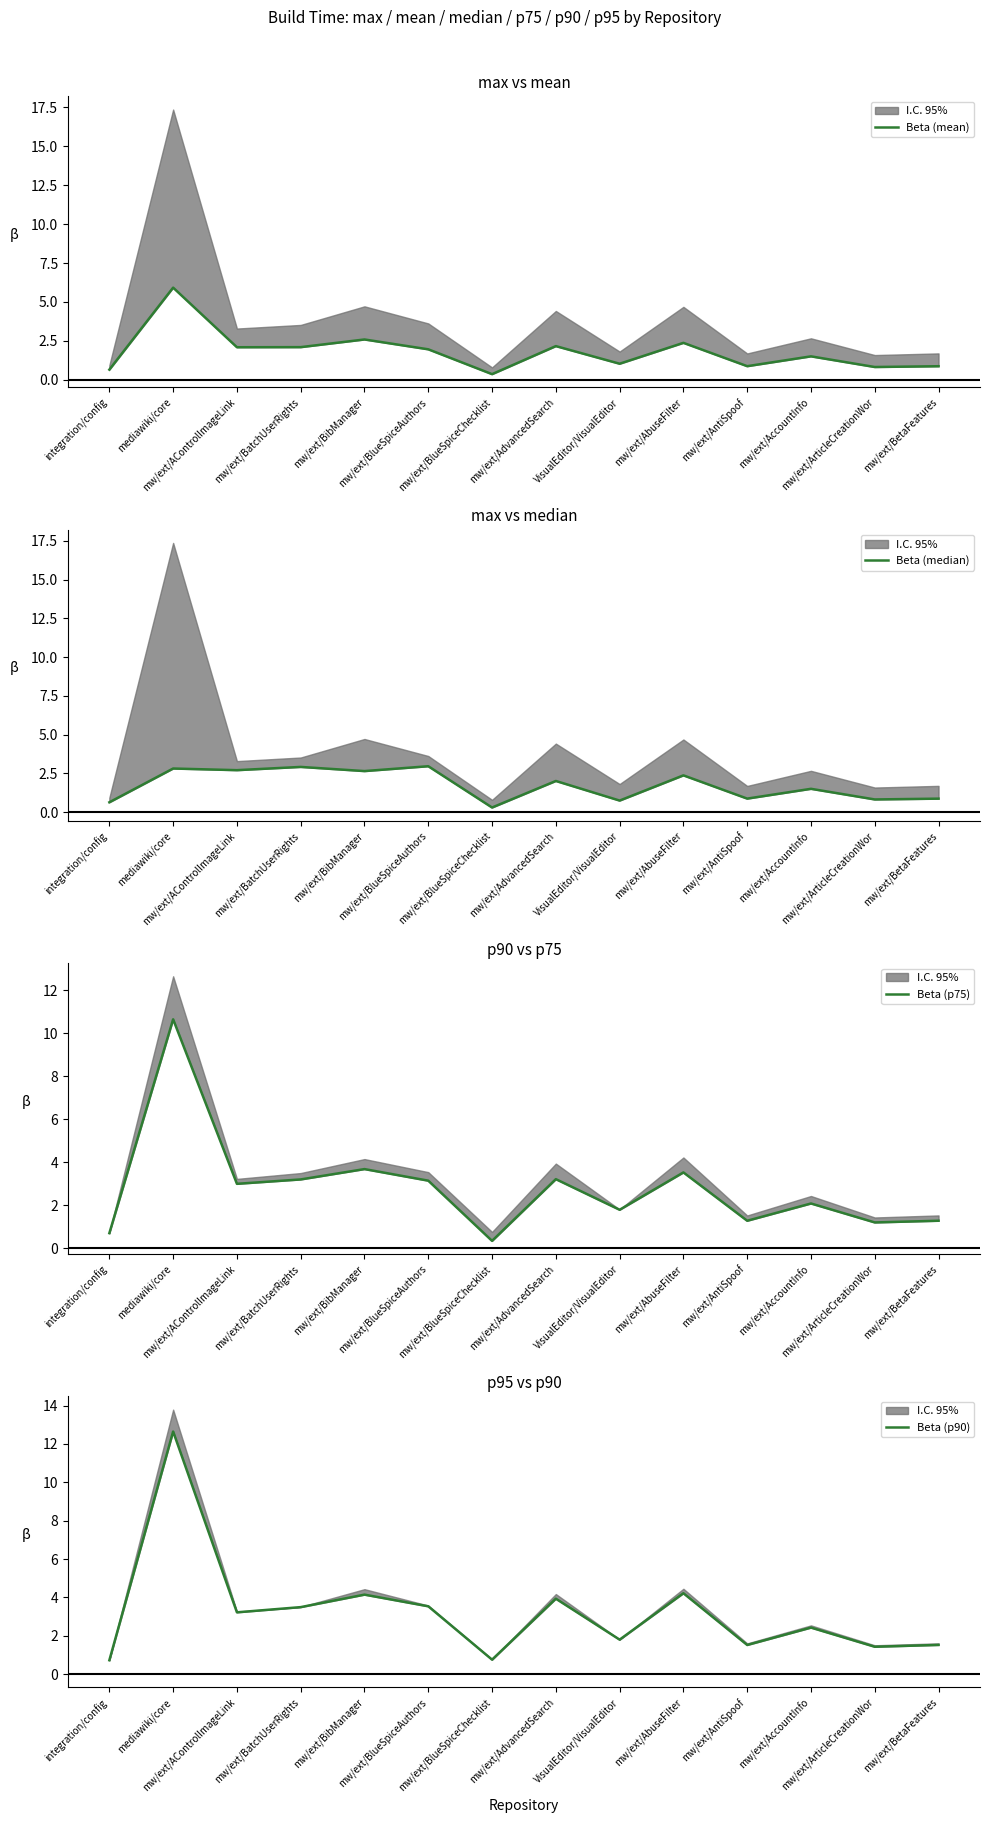

Which has a higher value, mw/ext/ArticleCreationWor or mw/ext/BibManager?

mw/ext/BibManager